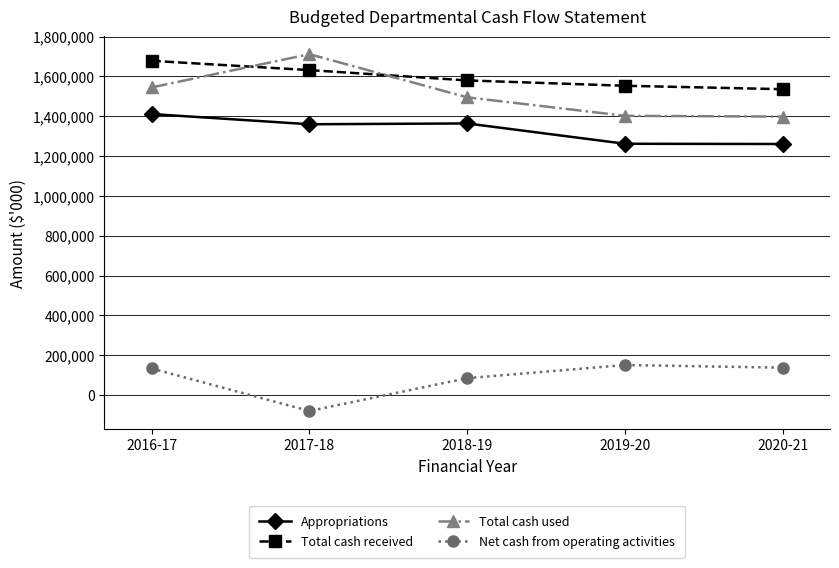

What is the value of the Total cash received point at the 4th from the left?

1552843